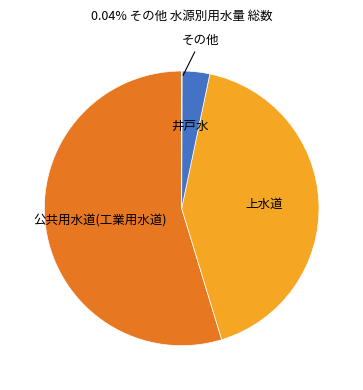

Does any single category account for the majority?

Yes